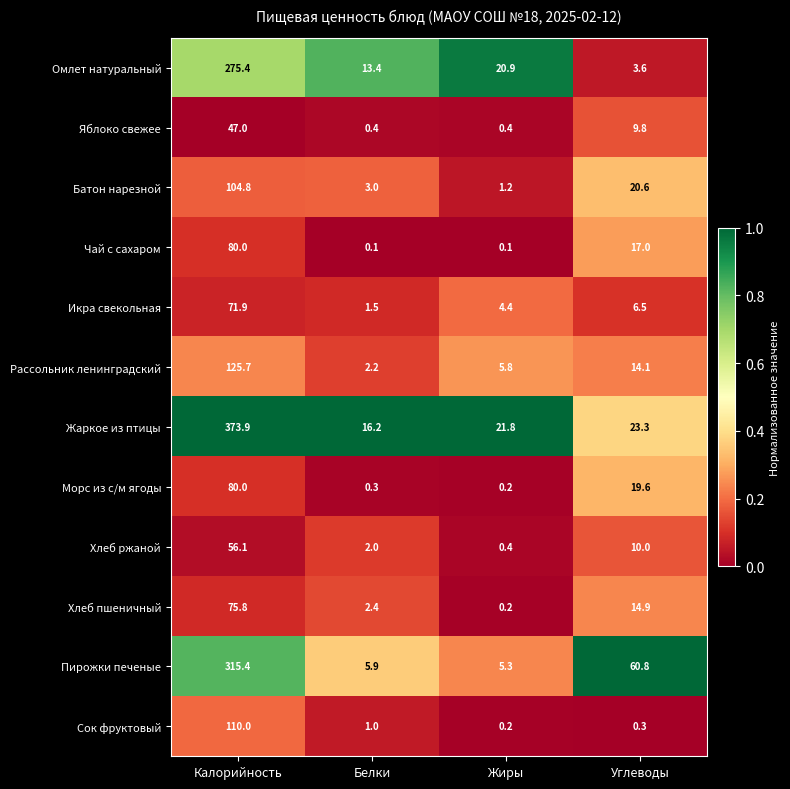

What is the difference between the second highest and minimum values in the Хлеб пшеничный series?

14.7